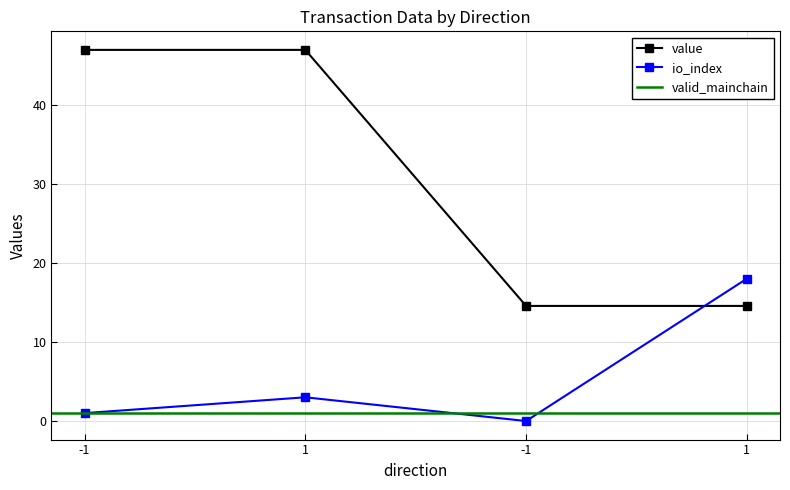

At which category is the sum across all series the highest?

1